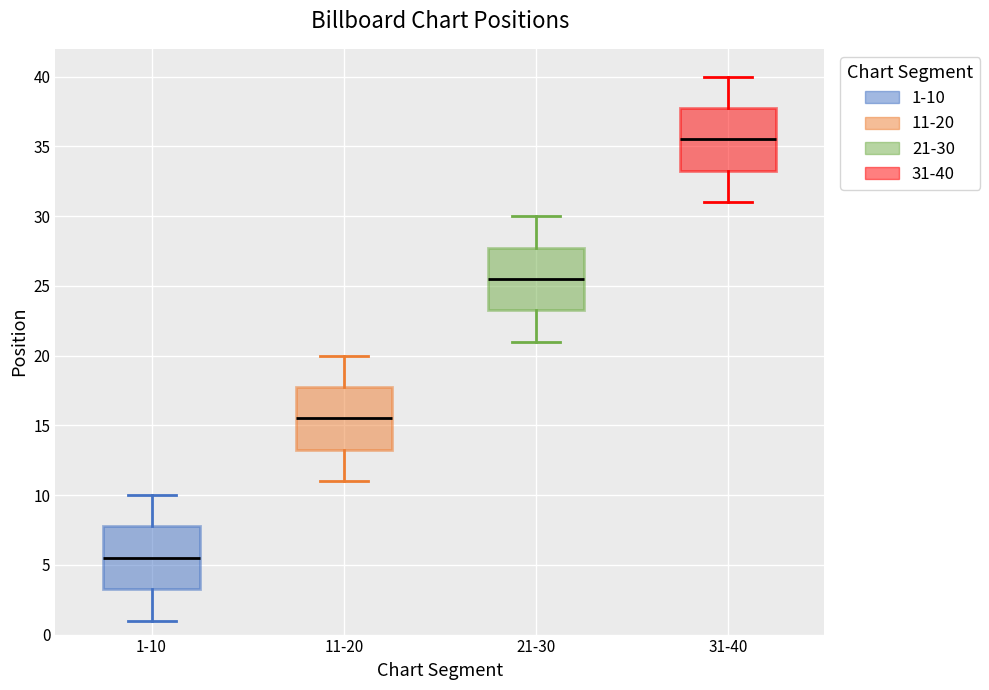

Reading left to right, transcribe this box plot: for each box, give where its median line is, the range the box spans, and where its two whiskers end, as read against the y-axis. The values are not printed on the chart, so give them approximately, as read against the axis.

1-10: median 5.5, box 3.5 to 8.0, whiskers 1.0 to 10.0
11-20: median 15.5, box 13.5 to 18.0, whiskers 11.0 to 20.0
21-30: median 25.5, box 23.5 to 28.0, whiskers 21.0 to 30.0
31-40: median 35.5, box 33.5 to 38.0, whiskers 31.0 to 40.0